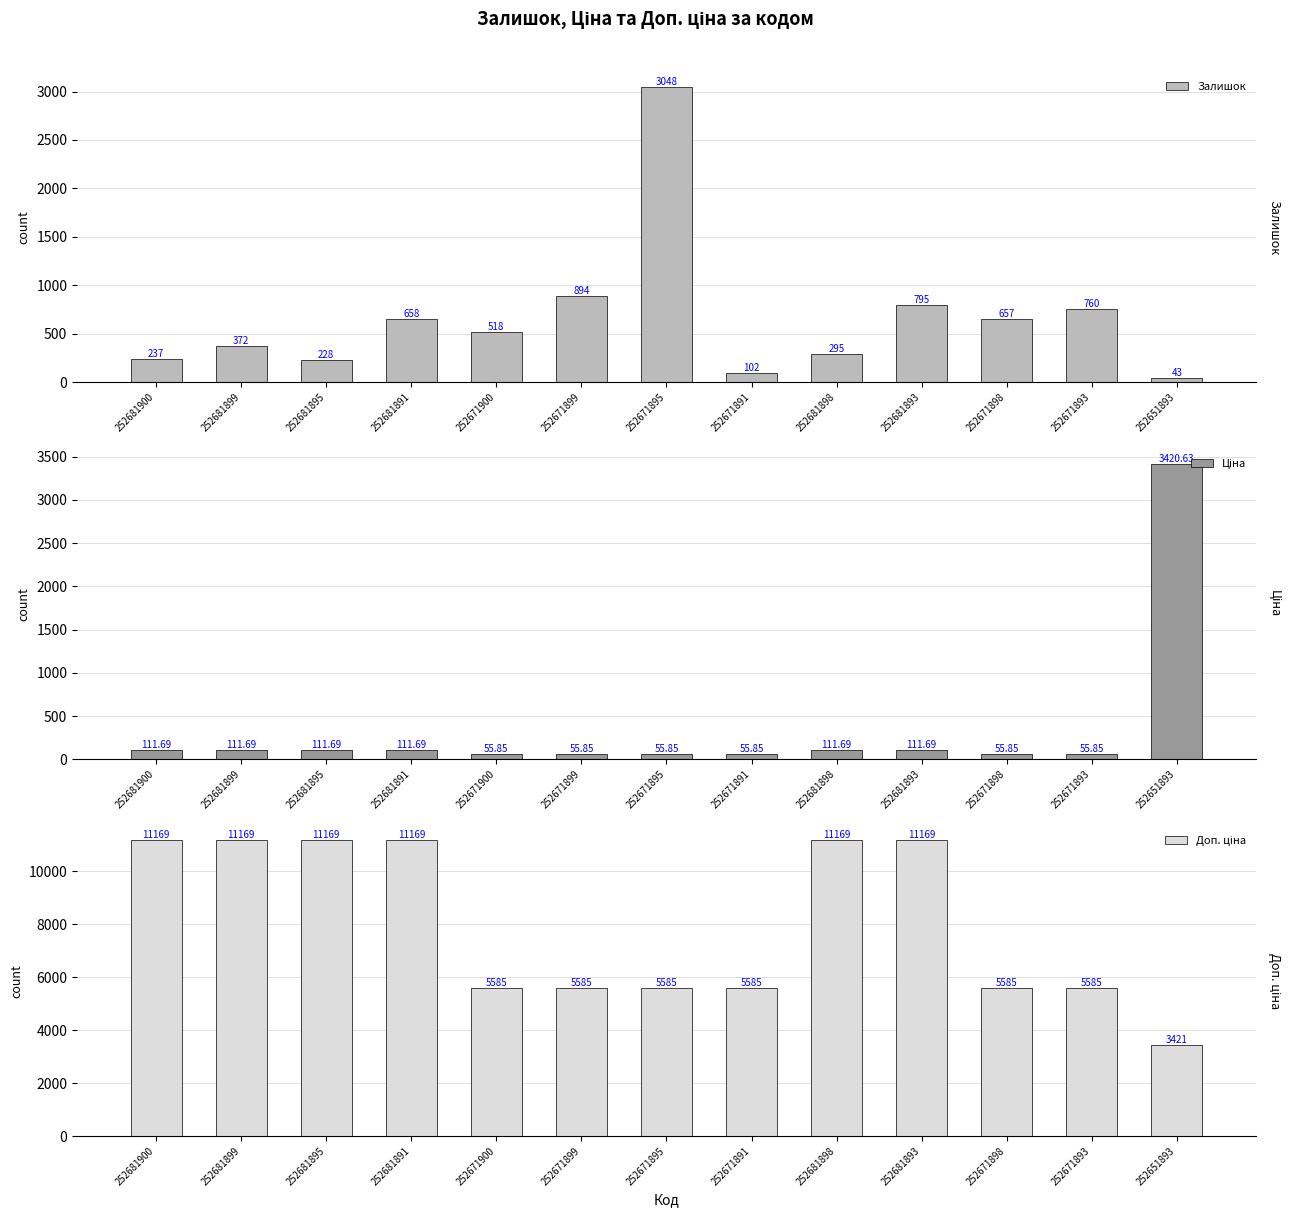

Count the number of data series in this chart.

3